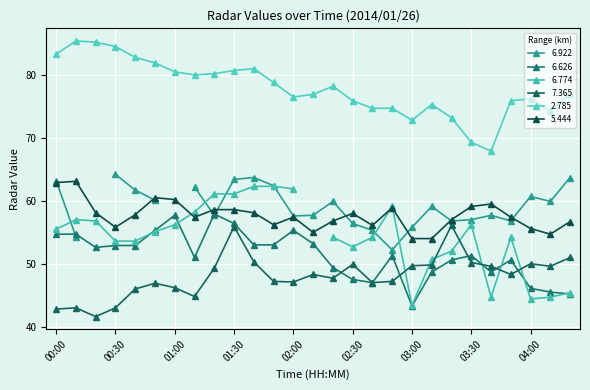

What position from the left is 01:50?

12